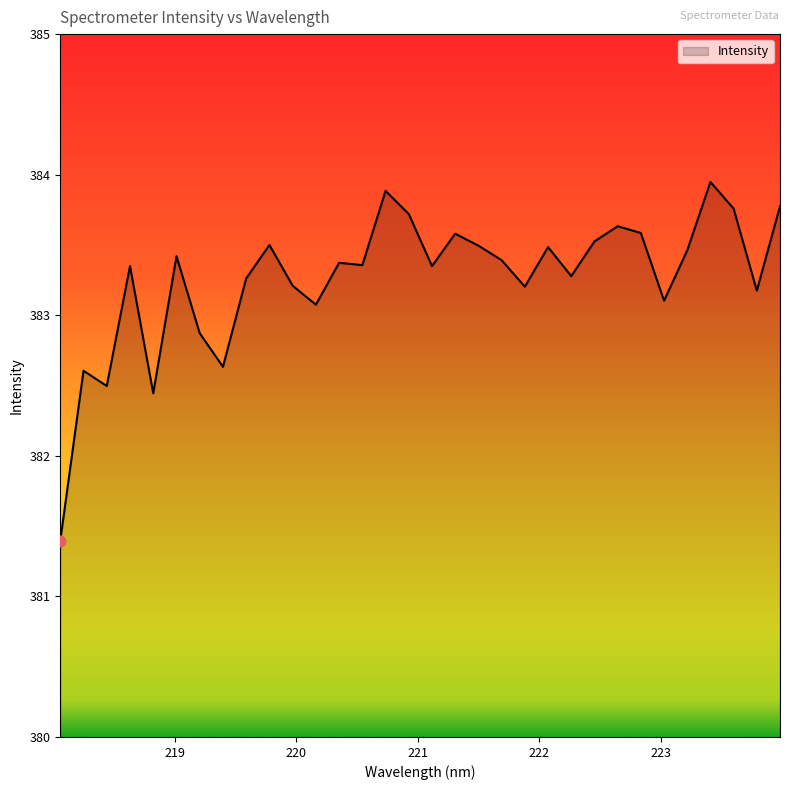

What is the minimum value shown in the chart?

381.4